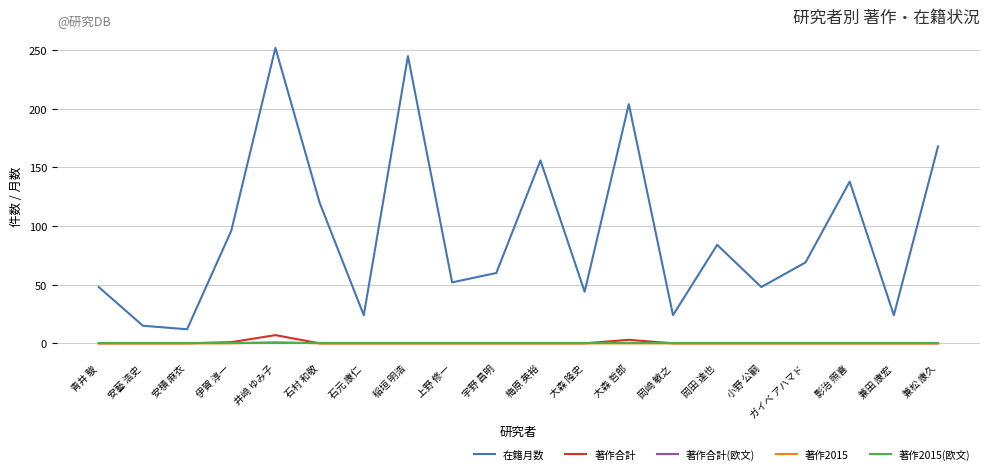

Which category has the highest value in the 著作合計(欧文) series?

青井 駿